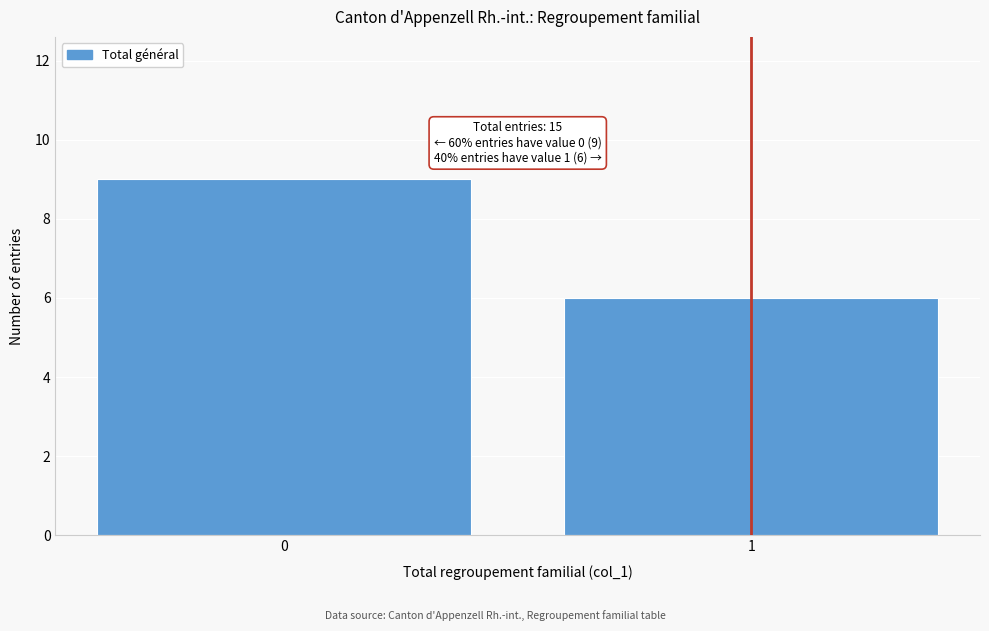

Reading left to right, list all the values displayed in this chart.

9	6